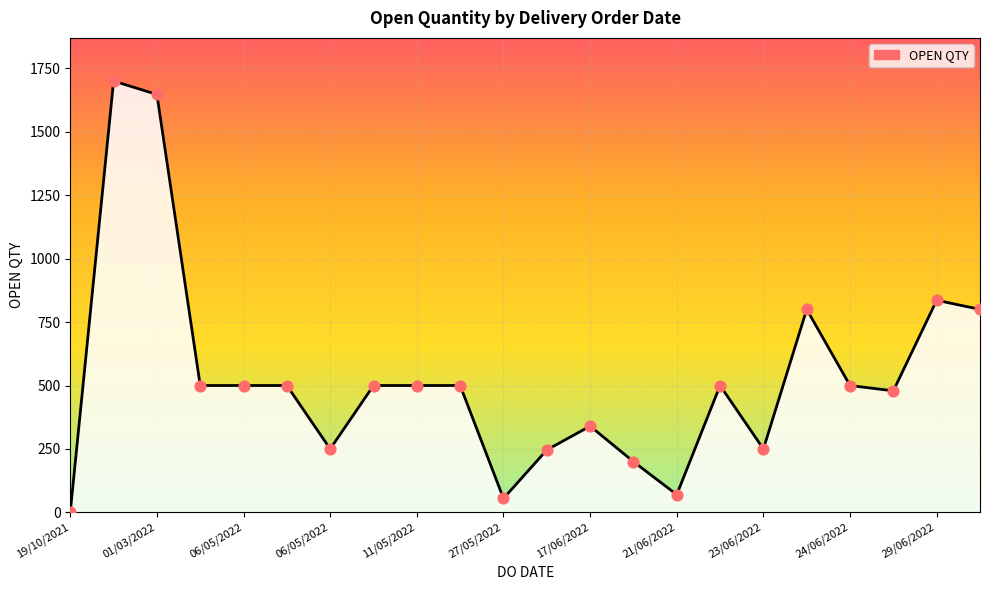

What is the greatest value displayed?

1700